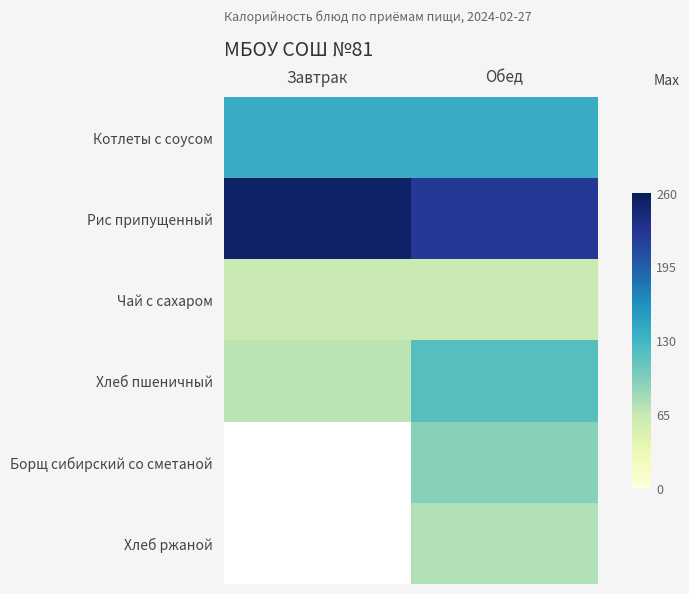

Which has a higher value, Обед or Завтрак?

Обед